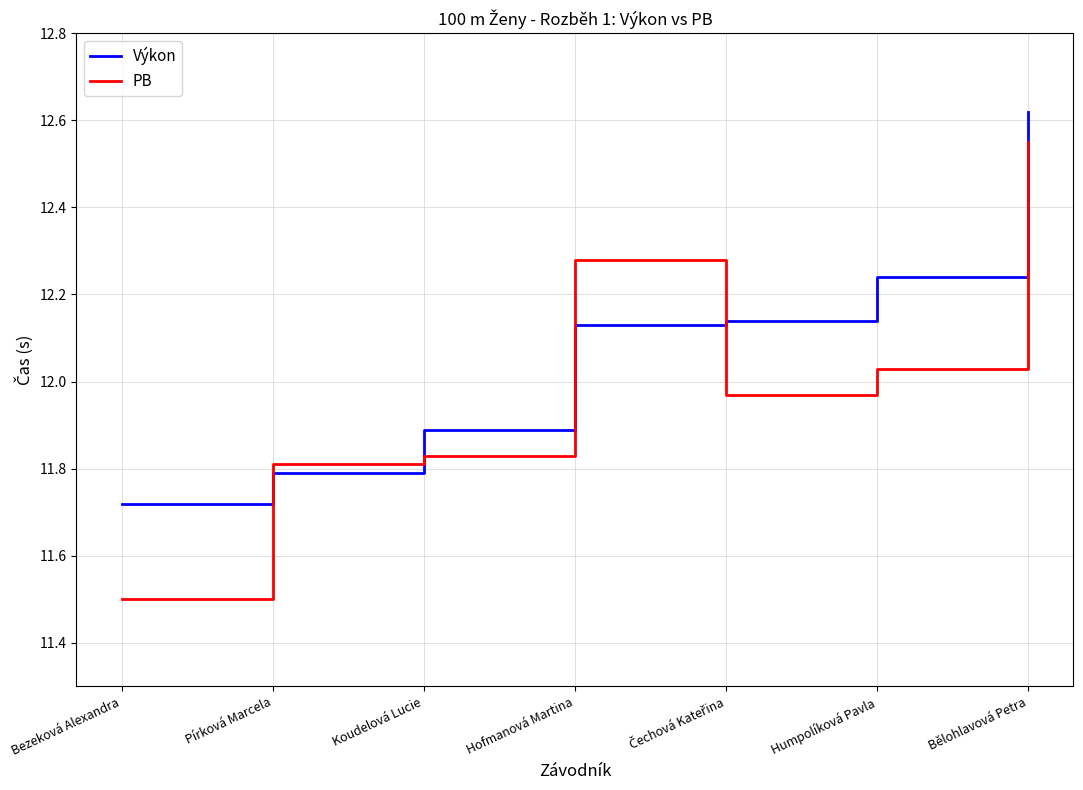

What is the difference between the maximum and minimum values in the Výkon series?

0.9